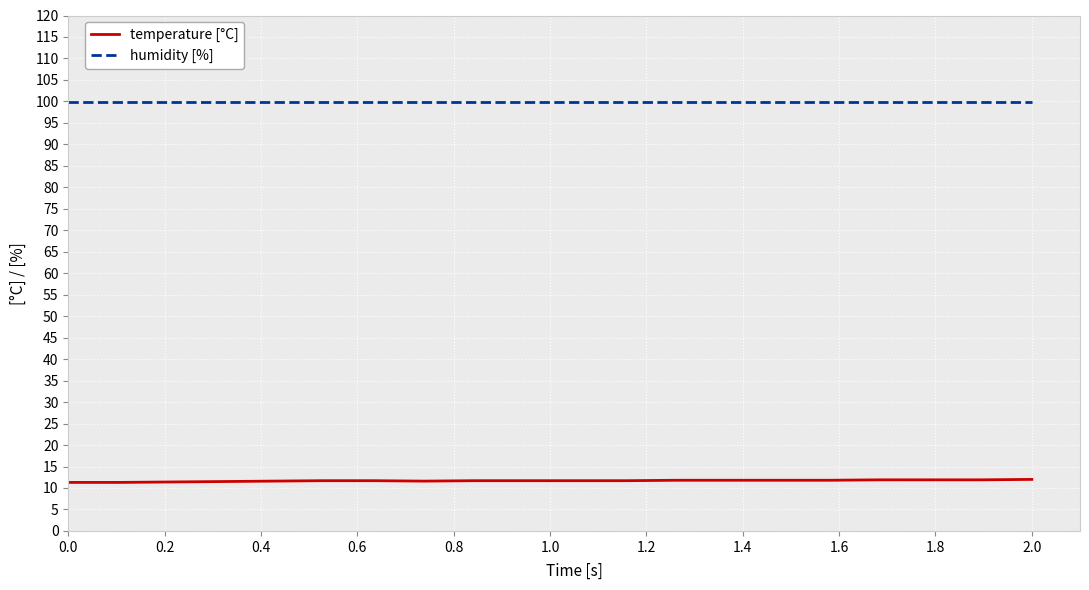

What is the maximum value for temperature [°C]?

12.0